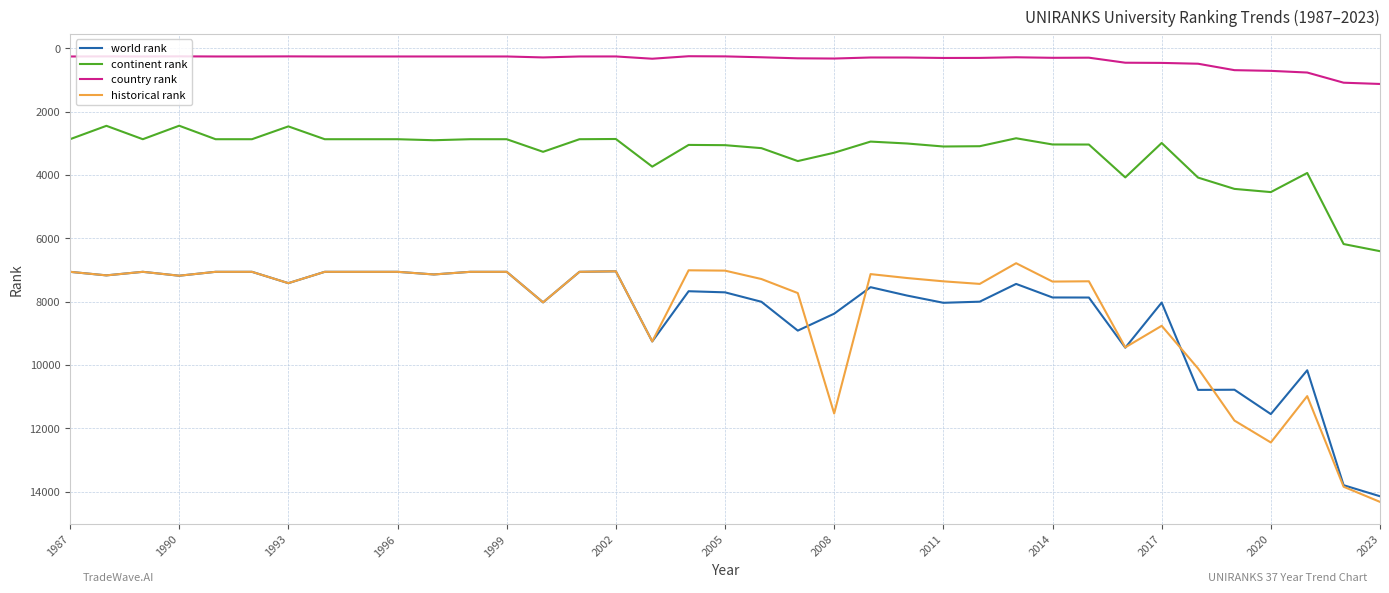

True or false: country rank and continent rank intersect in this chart.

False